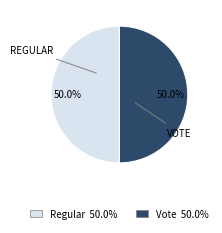

What percentage do Regular and Vote together represent?

100.0%